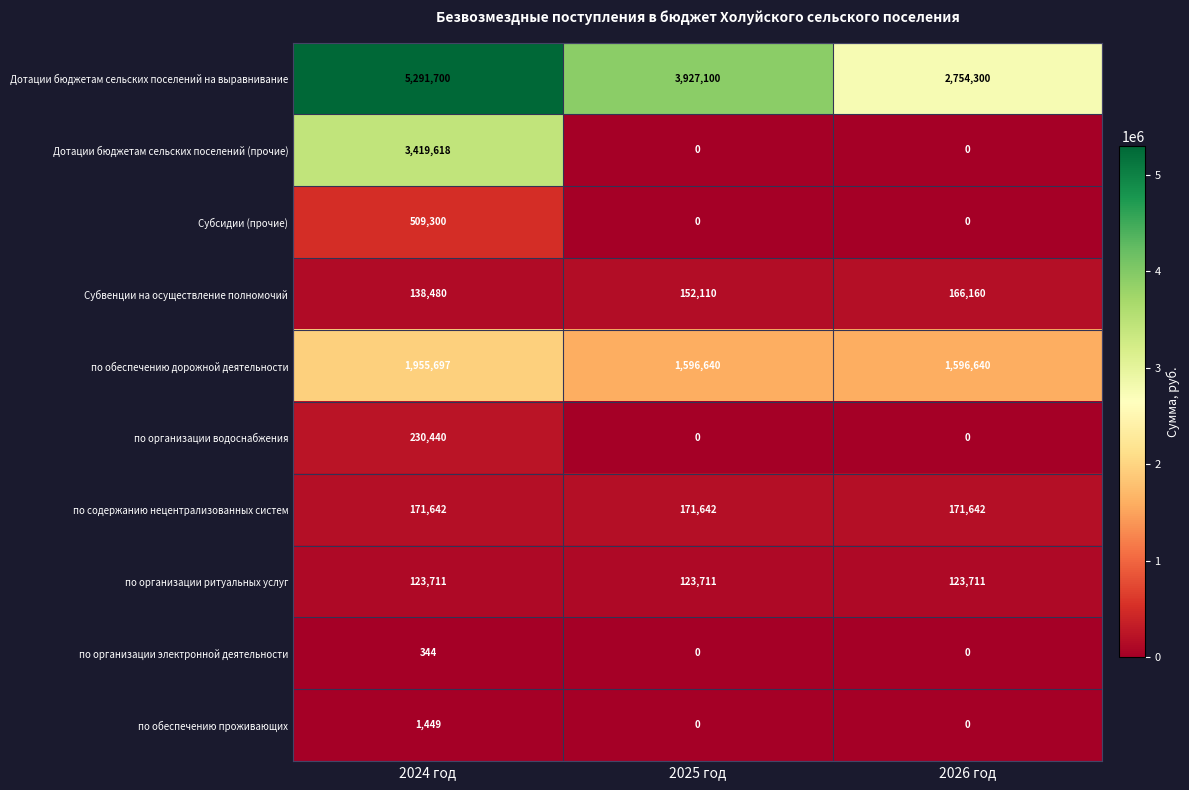

At which category is the sum across all series the highest?

2024 год